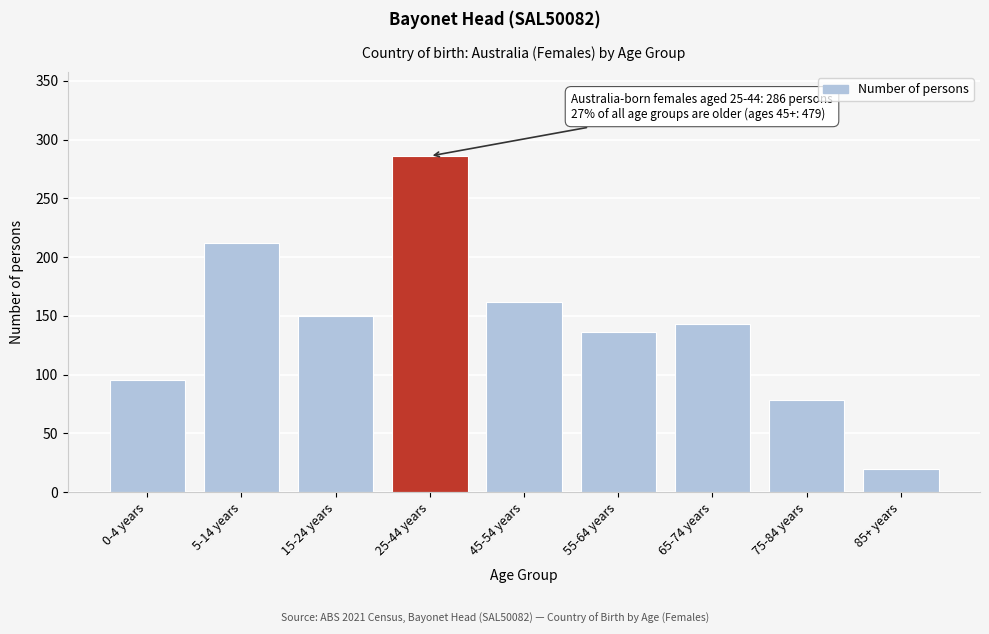

Reading right to left, what are all the values shown in this chart?

85+ years=20	75-84 years=78	65-74 years=143	55-64 years=136	45-54 years=162	25-44 years=286	15-24 years=150	5-14 years=212	0-4 years=95